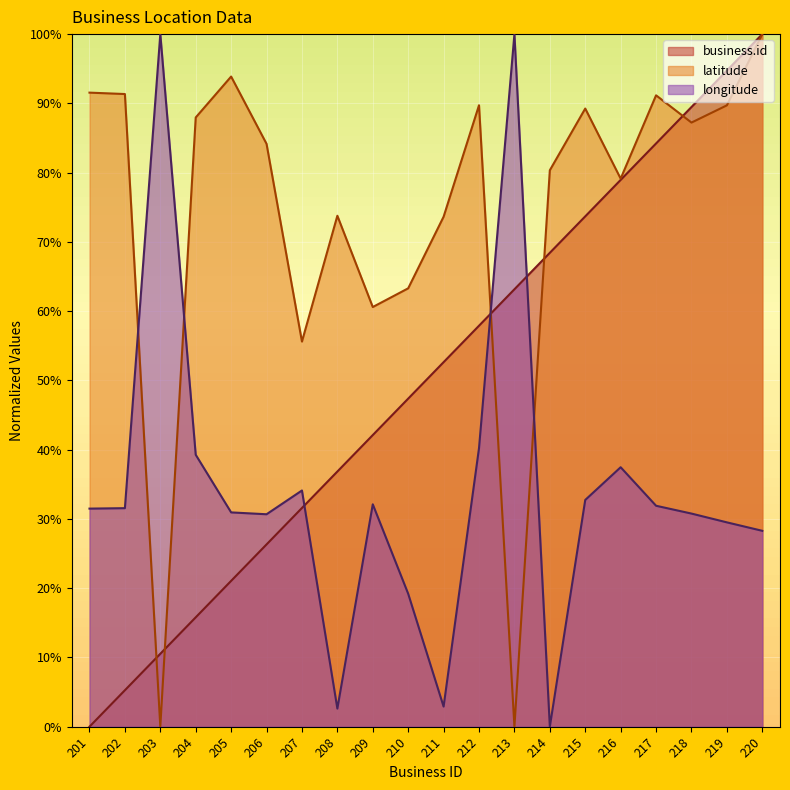

Is it true that latitude equals 34.7 at 209?

False